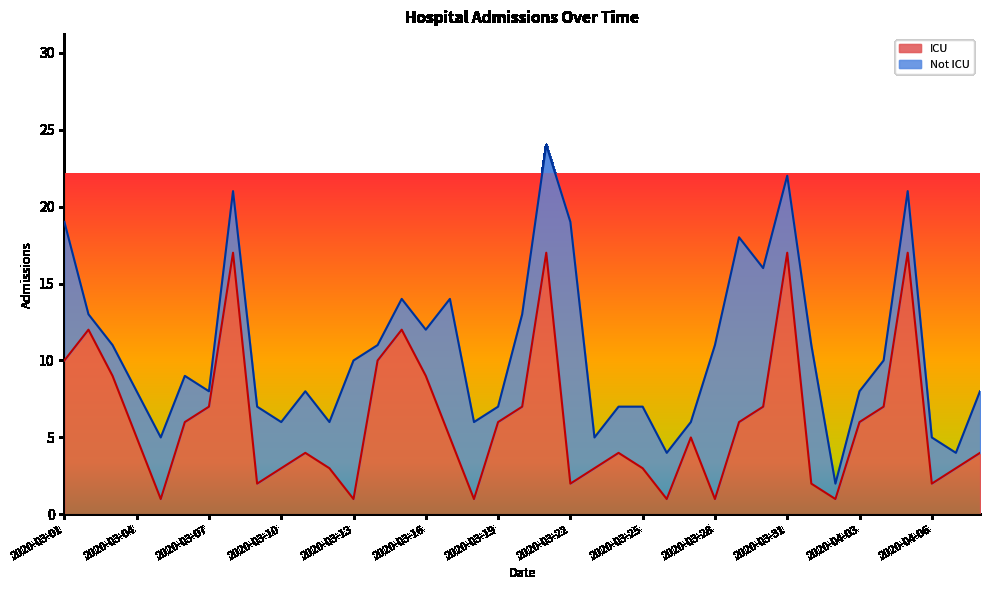

Between 2020-03-28 and 2020-03-12, which is larger?

2020-03-12